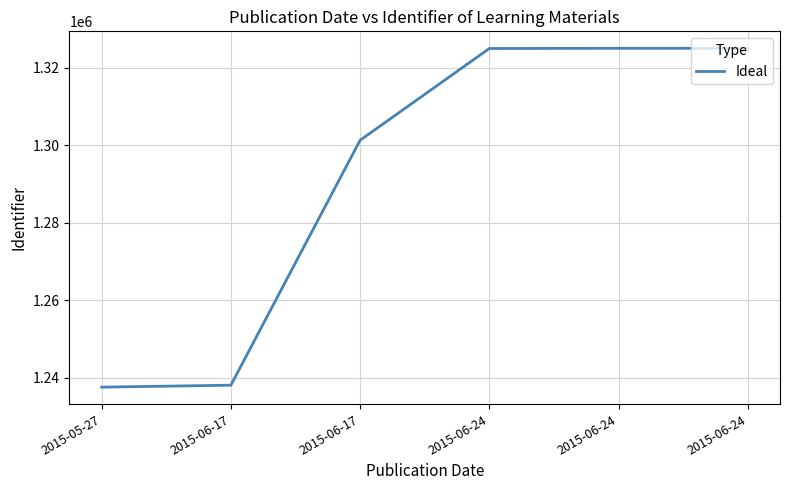

How many lines are shown in the chart?

1